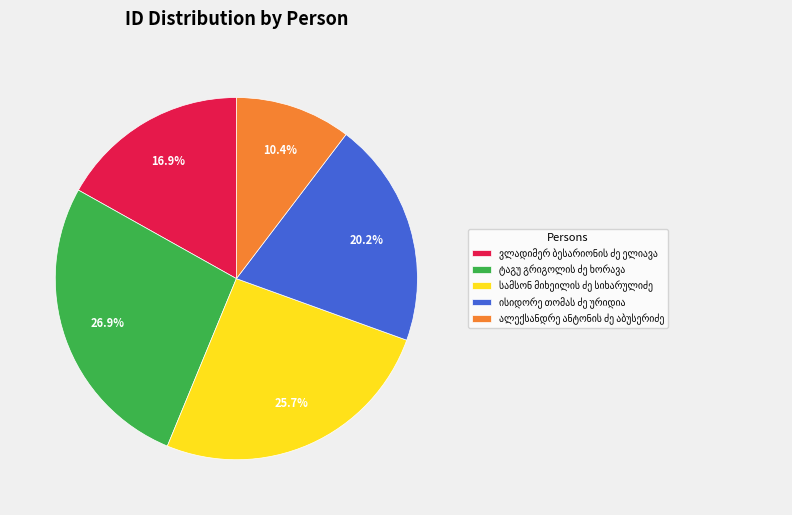

Does any single category account for the majority?

No